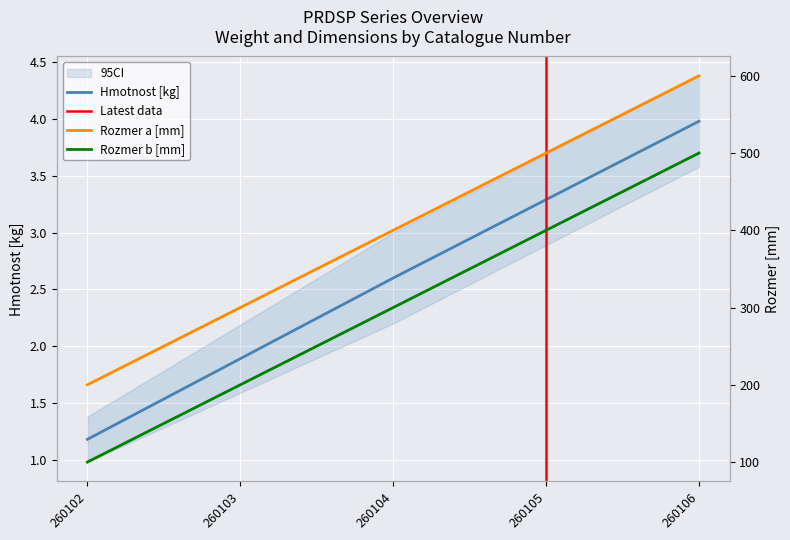

At how many categories does at least one series exceed 15?

5